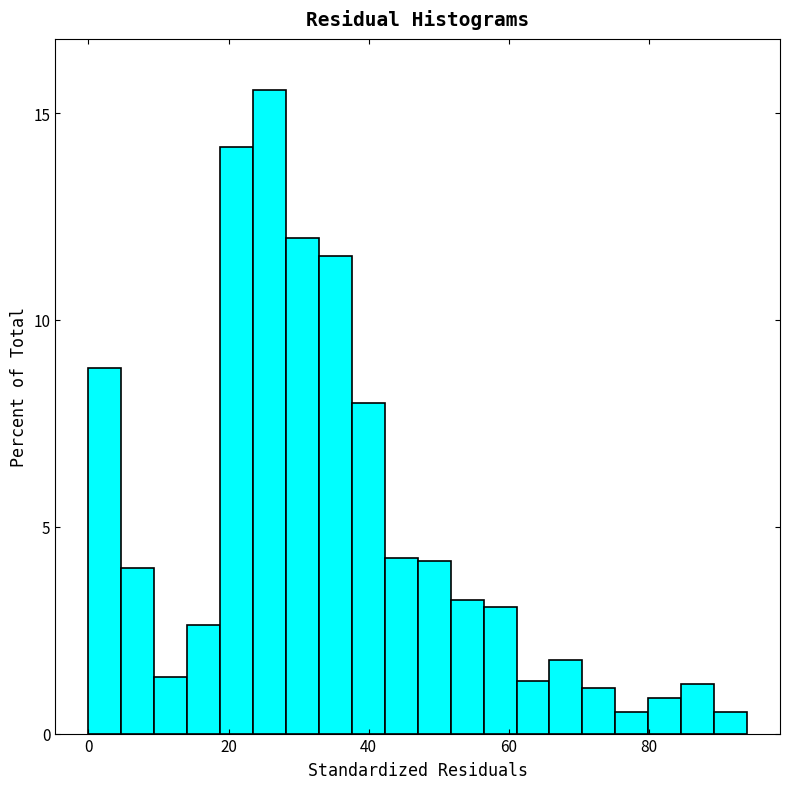

Read against the x-axis, roughly where is the centre of the tallest bar?

26